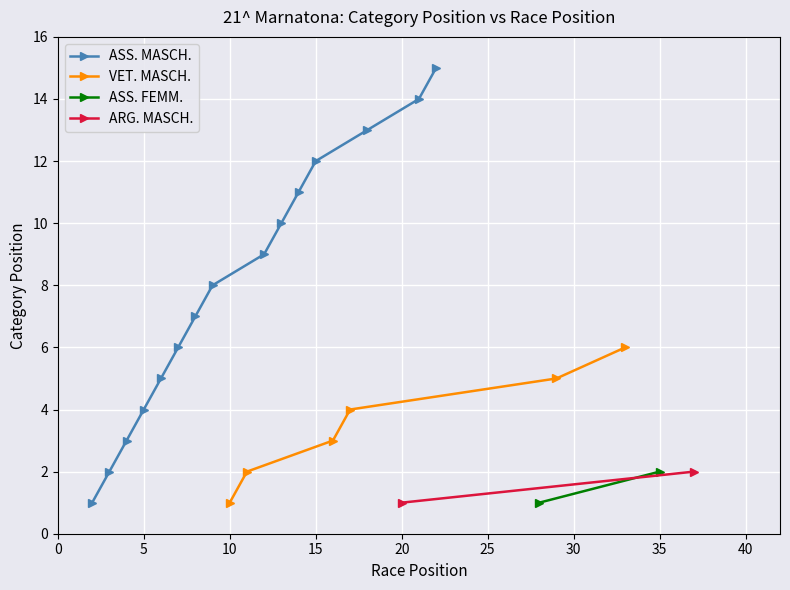

The VET. MASCH. series shows 4 at 4. True or false?

True